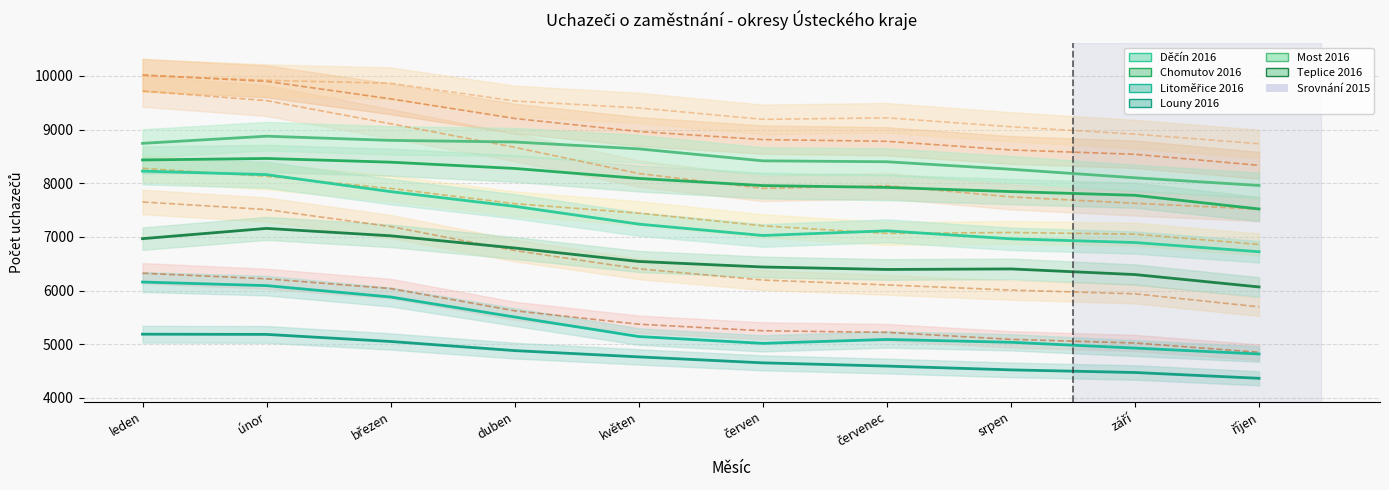

Which series has the widest spread of values?

Děčín